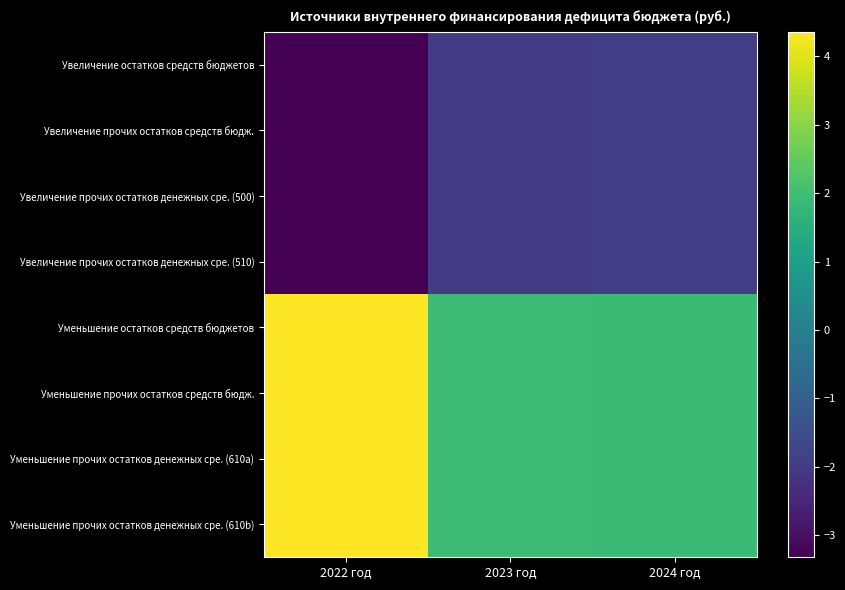

At 2024 год, list the series in order from smallest to largest.

Увеличение остатков средств бюджетов, Увеличение прочих остатков средств бюдж., Увеличение прочих остатков денежных сре. (500), Увеличение прочих остатков денежных сре. (510), Уменьшение остатков средств бюджетов, Уменьшение прочих остатков средств бюдж., Уменьшение прочих остатков денежных сре. (610a), Уменьшение прочих остатков денежных сре. (610b)